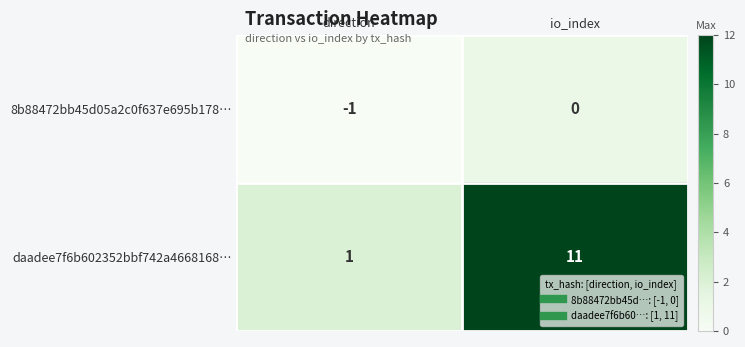

List the series in order of their overall mean, lowest first.

8b88472bb45d05a2c0f637e695b178…, daadee7f6b602352bbf742a4668168…